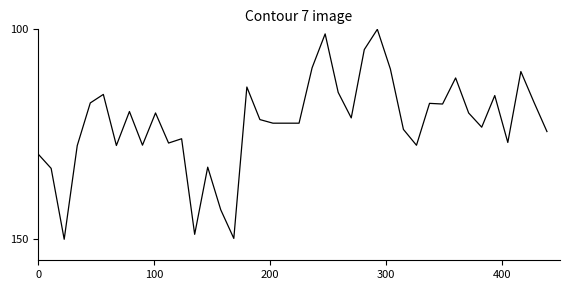

What is the difference between the maximum and minimum values?

50.0